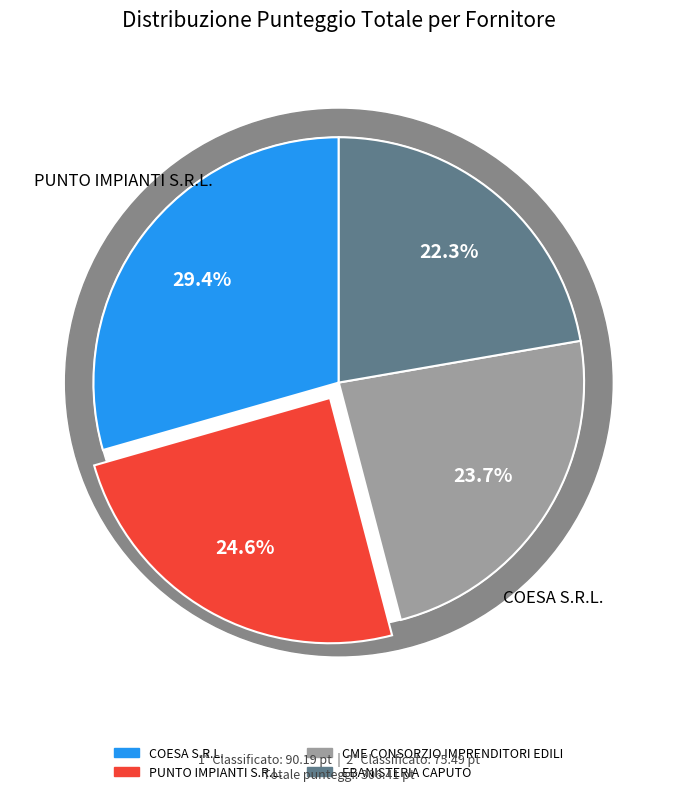

To the nearest percent, what is the combined percentage of COESA S.R.L. and EBANISTERIA CAPUTO?

52%